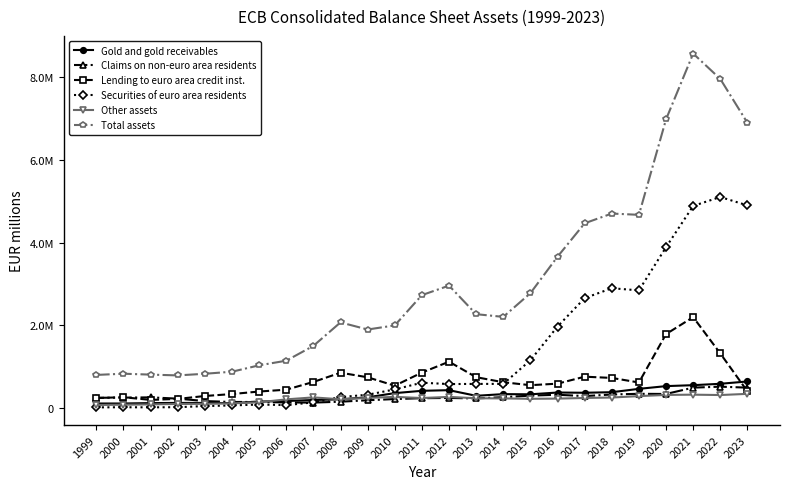

Is this an area chart (filled region under the line)?

No